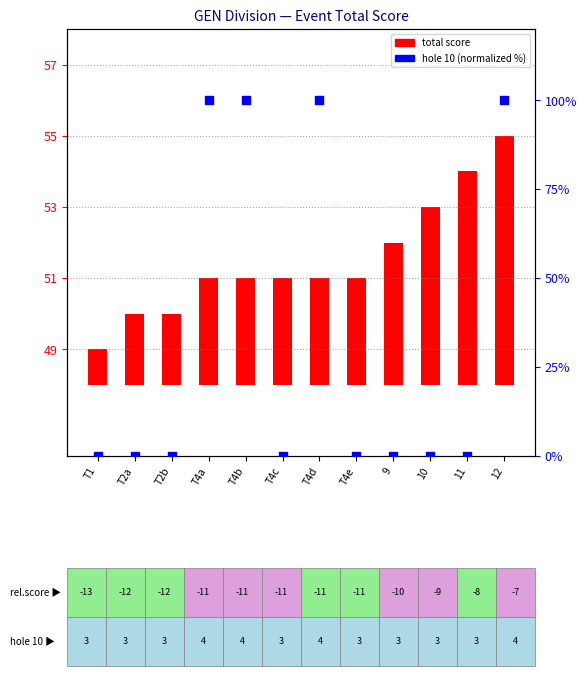

Which series reaches the maximum Y coordinate?

hole 10 (normalized)